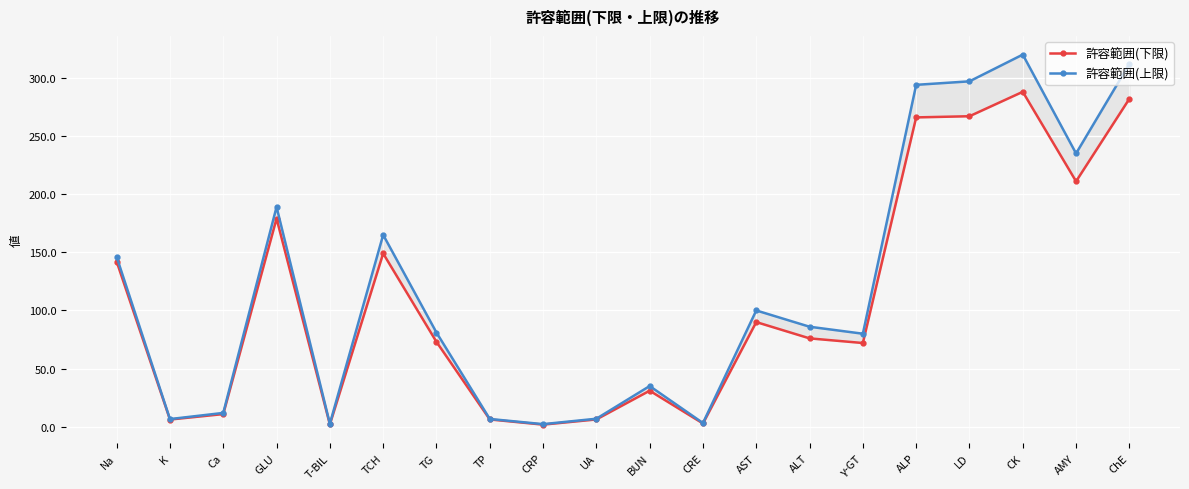

The 許容範囲(下限) series shows 1.8 at CRP. True or false?

True